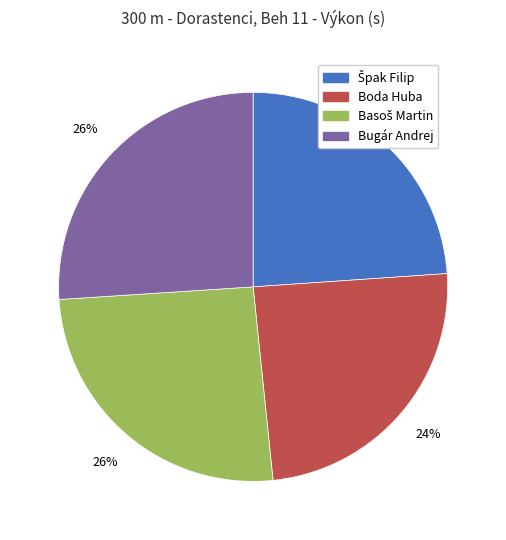

Is Boda Huba the majority of the pie?

No